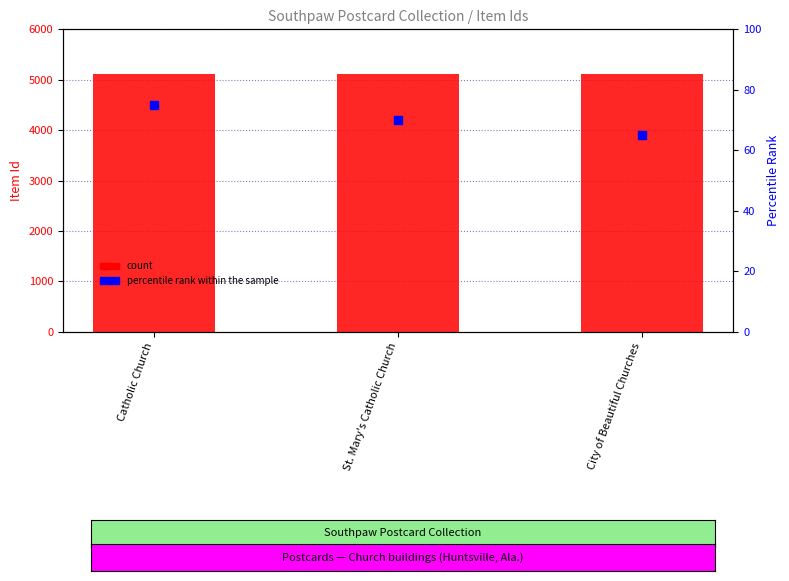

Which series contains the lowest Y value?

percentile rank within the sample